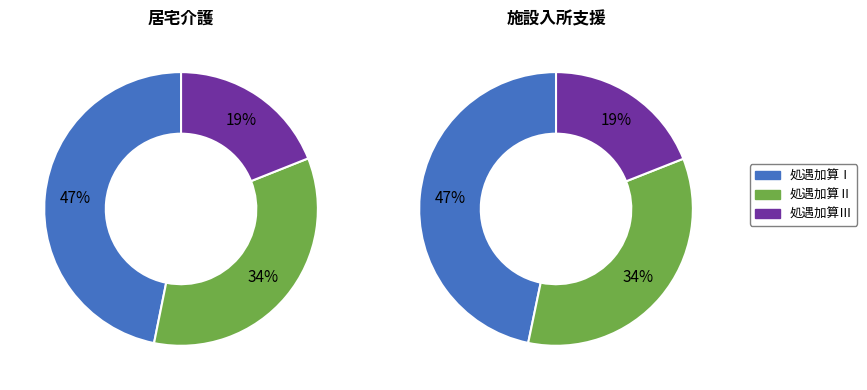

Which series has the widest spread of values?

処遇加算Ⅰ